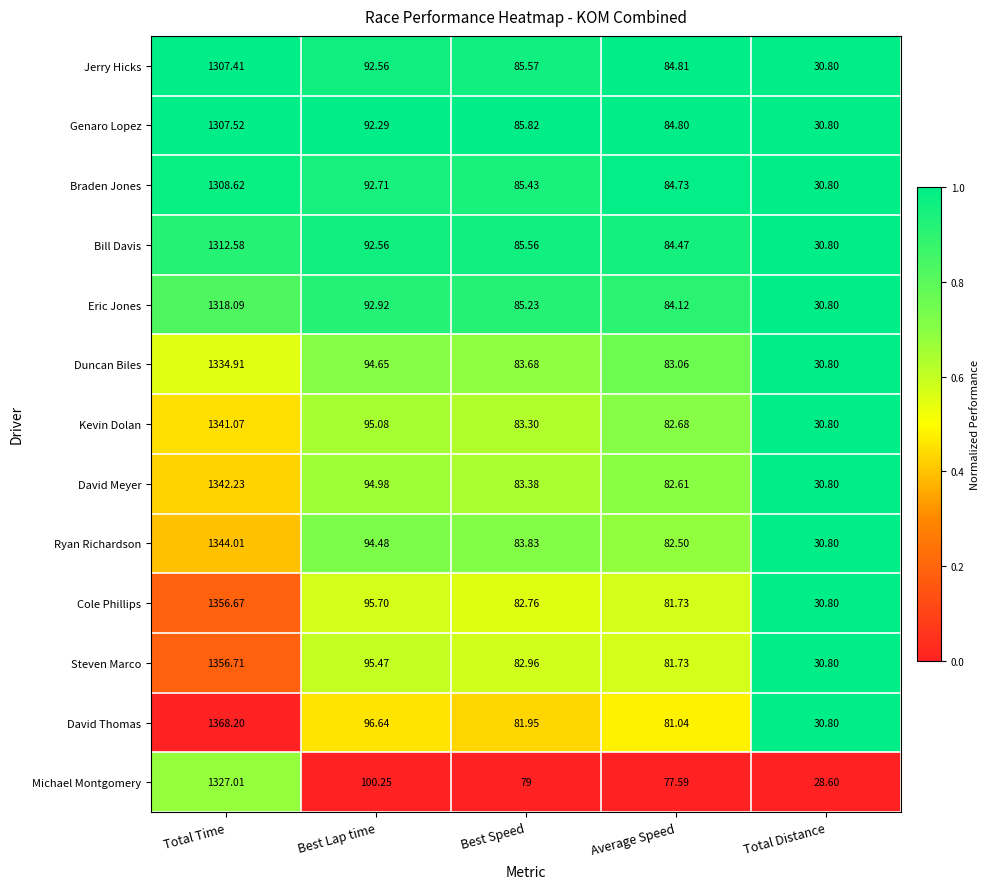

Where is Michael Montgomery nearest to the value 677?

Best Lap time